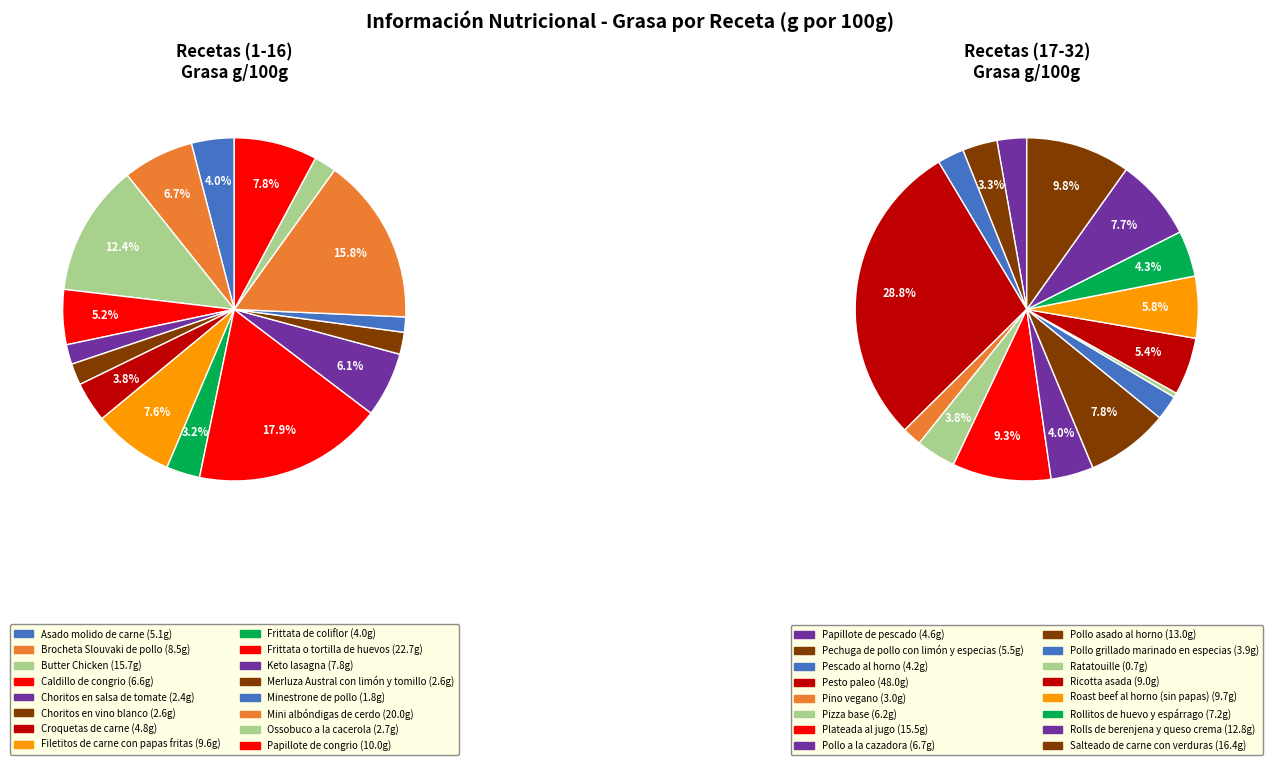

Rank the categories by value from lowest to highest.

Ratatouille, Minestrone de pollo, Choritos en salsa de tomate, Choritos en vino blanco, Merluza Austral con limón y tomillo, Ossobuco a la cacerola, Pino vegano, Pollo grillado marinado en especias, Frittata de coliflor, Pescado al horno, Papillote de pescado, Croquetas de carne, Asado molido de carne, Pechuga de pollo con limón y especias, Pizza base, Caldillo de congrio, Pollo a la cazadora, Rollitos de huevo y espárrago, Keto lasagna, Brocheta Slouvaki de pollo, Ricotta asada, Filetitos de carne con papas fritas, Roast beef al horno (sin papas), Papillote de congrio, Rolls de berenjena y queso crema, Pollo asado al horno, Plateada al jugo, Butter Chicken, Salteado de carne con verduras, Mini albóndigas de cerdo, Frittata o tortilla de huevos, Pesto paleo